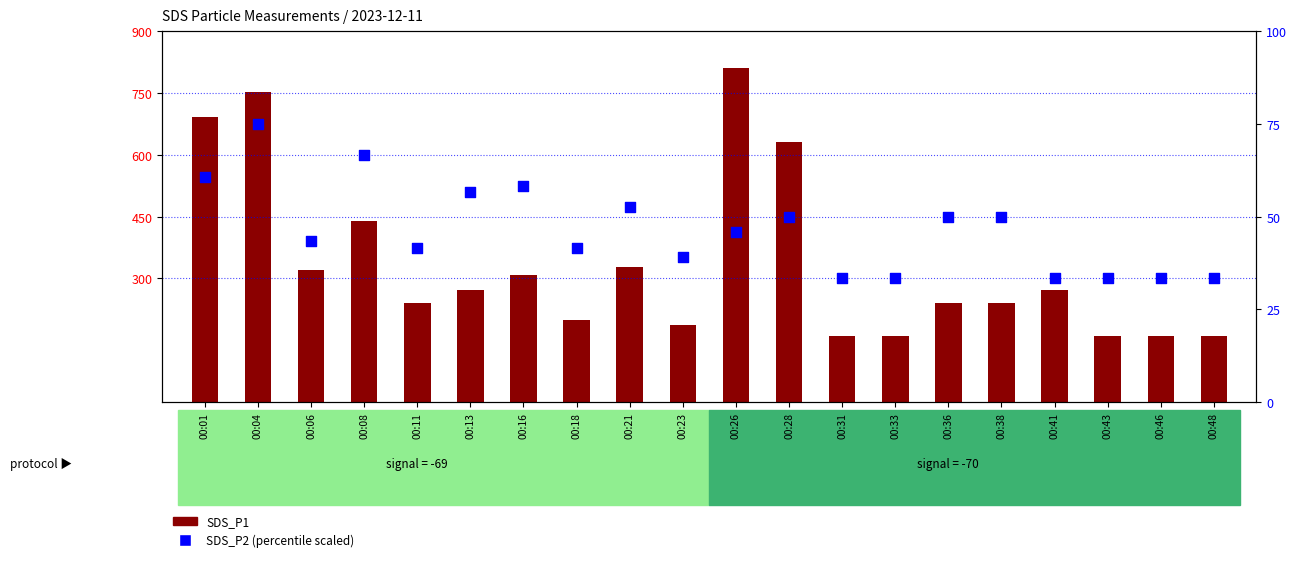

What is the total value across all series at 00:23?

227.2